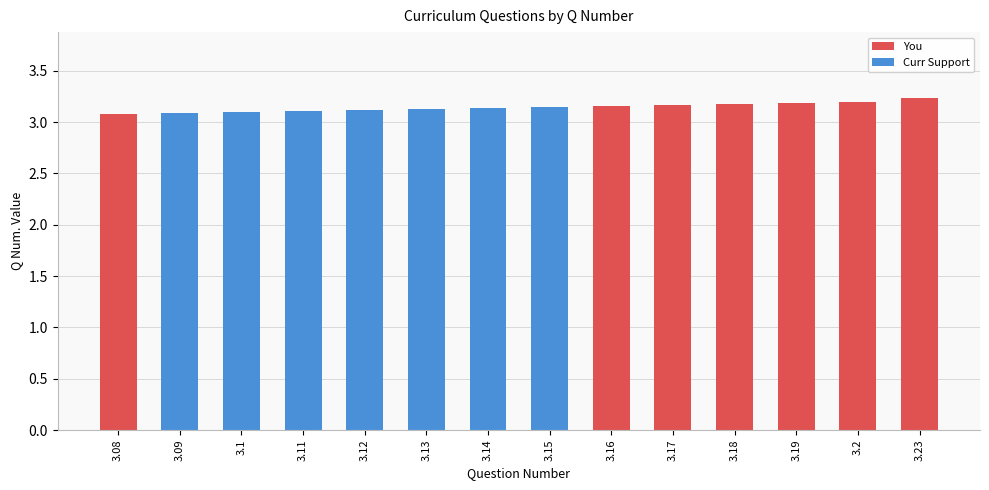

The Curr Support series shows 0.7 at 3.14. True or false?

False